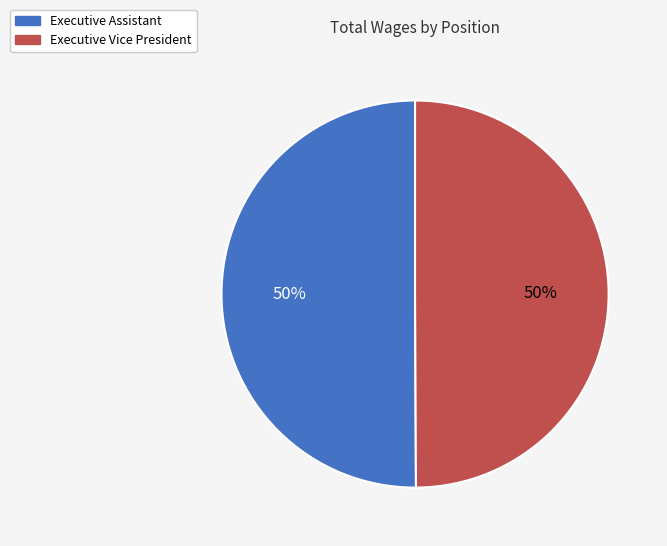

What percentage is the Executive Assistant slice, to the nearest percent?

50%